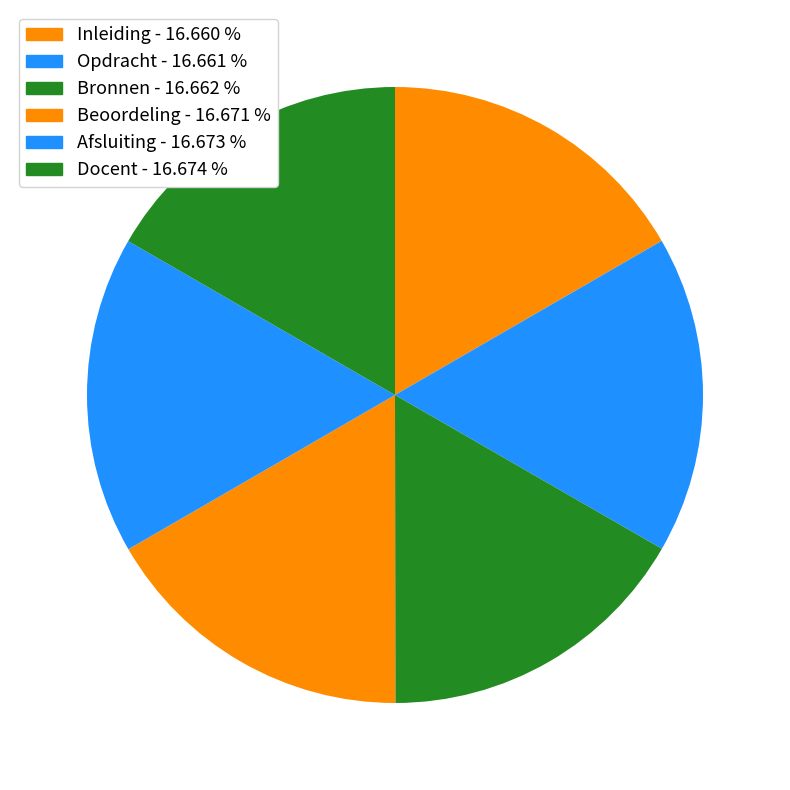

What portion of the pie excludes Inleiding?

83.3%